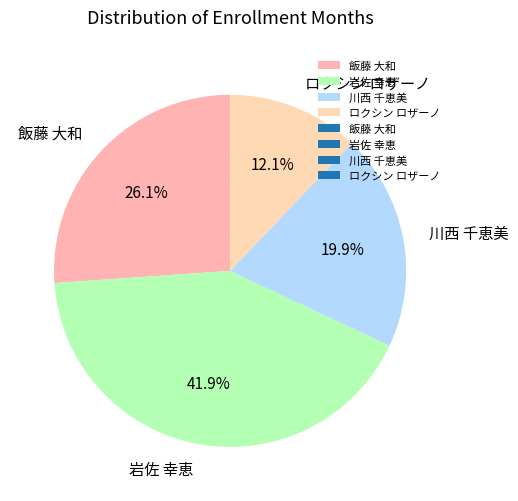

Between ロクシン ロザーノ and 川西 千恵美, which is larger?

川西 千恵美